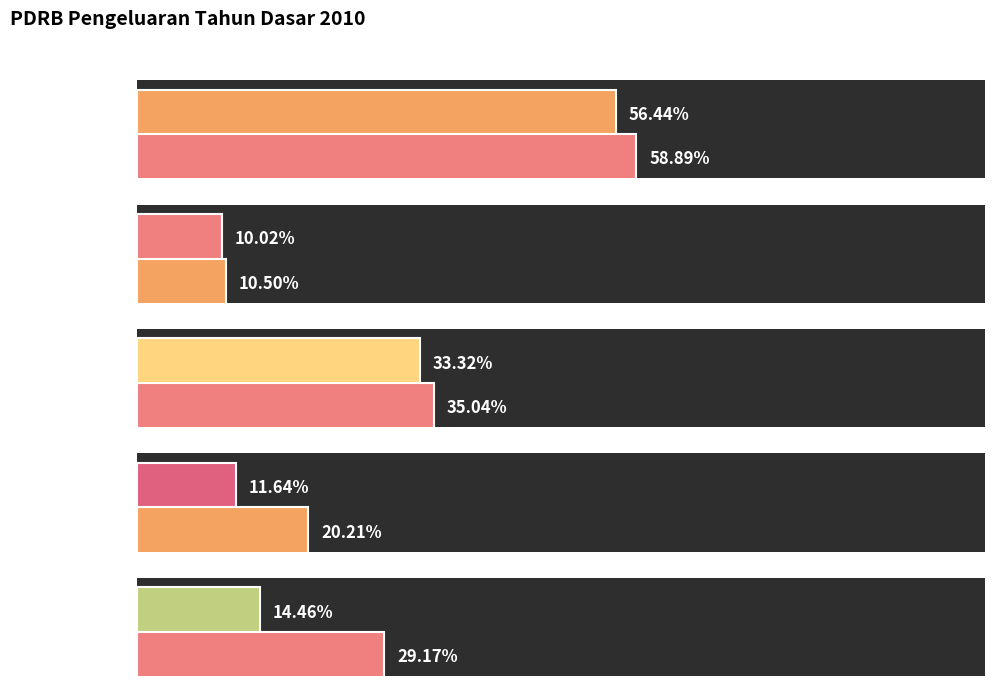

What is the sum of all Dikurangi impor Barang dan Jasa values?

115.6